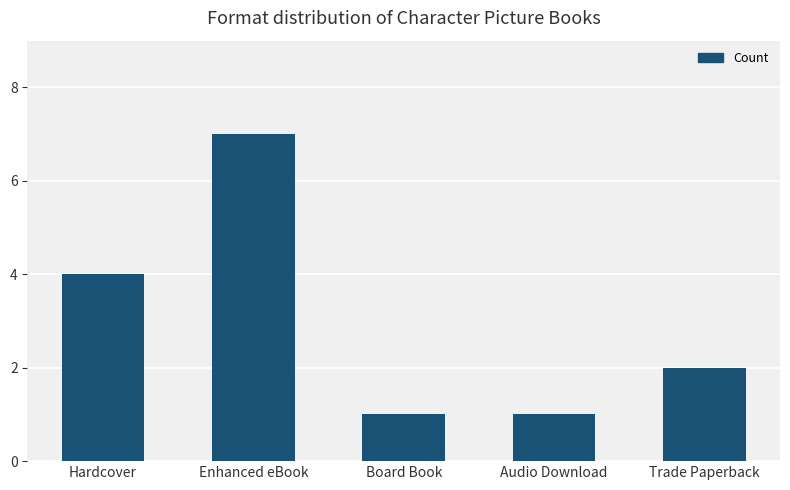

Is it true that the value at Trade Paperback is 2?

True